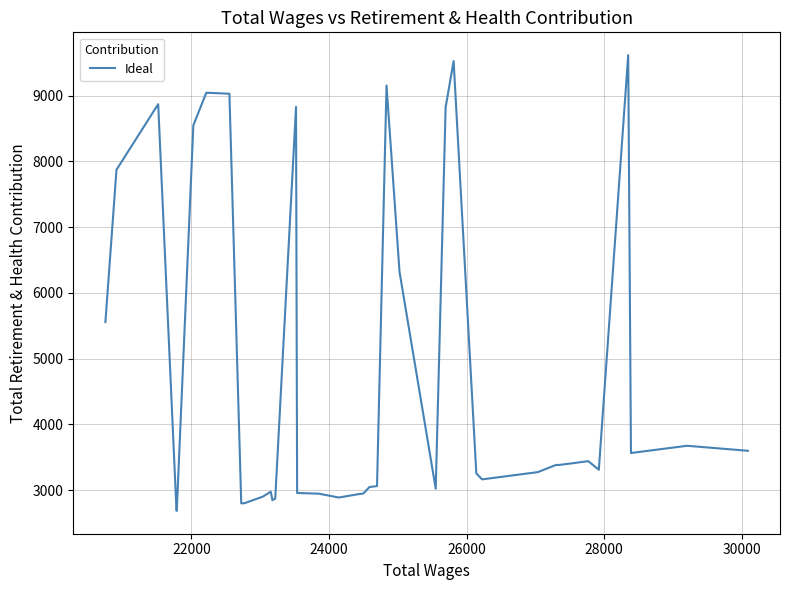

What is the greatest value displayed?

9615